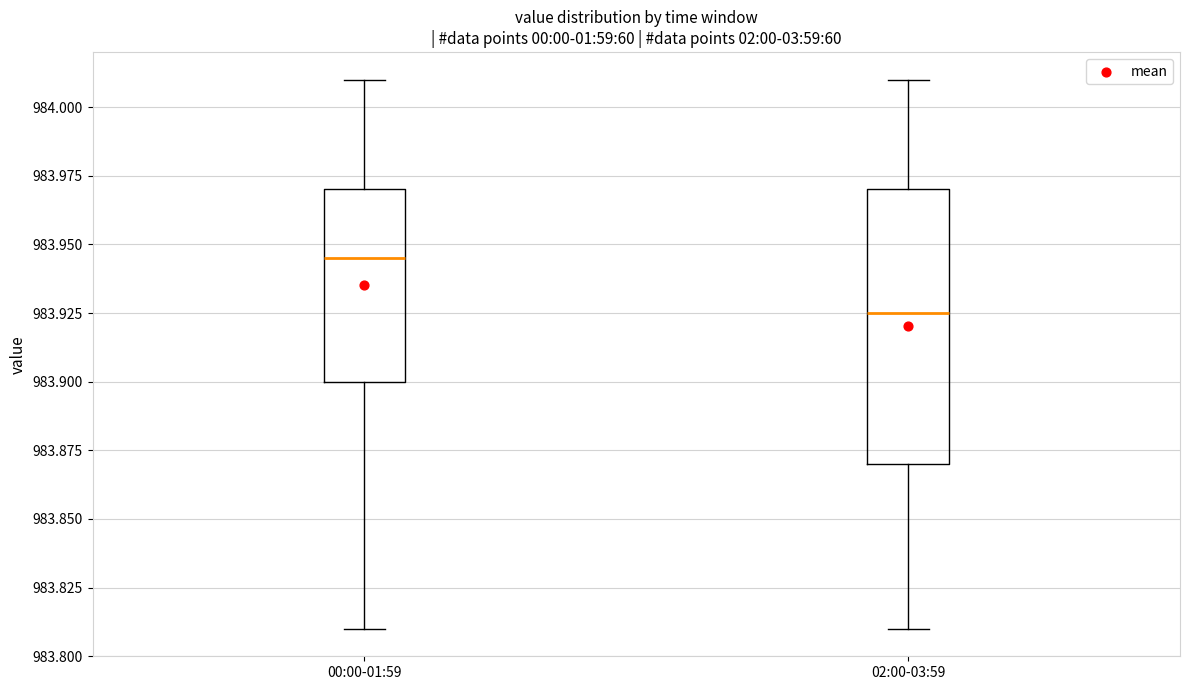

Reading left to right, read every box against the y-axis: the position of its median line, the range the box covers, and the ends of its whiskers. The values are not printed on the chart, so give them approximately, as read against the axis.

00:00-01:59: median 983.945, box 983.900 to 983.970, whiskers 983.810 to 984.010
02:00-03:59: median 983.925, box 983.870 to 983.970, whiskers 983.810 to 984.010